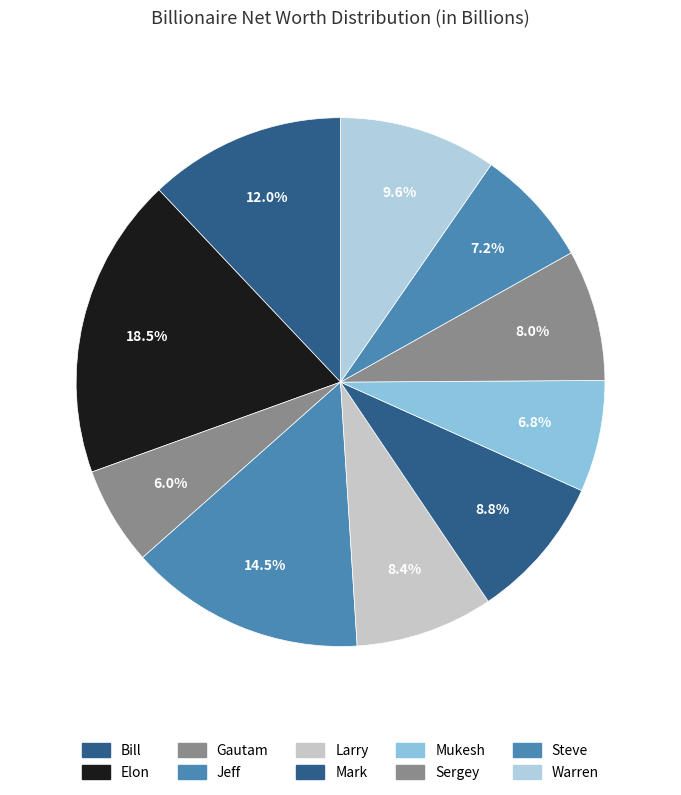

Count the number of slices in the pie.

10